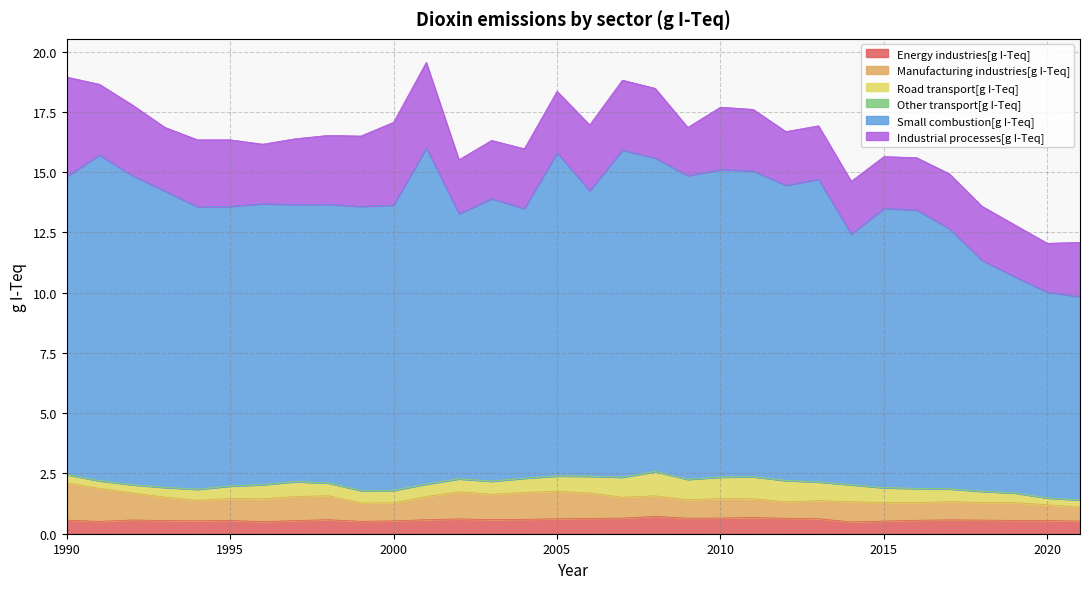

What are all the series names shown in the legend?

Energy industries[g I-Teq], Manufacturing industries[g I-Teq], Road transport[g I-Teq], Other transport[g I-Teq], Small combustion[g I-Teq], Industrial processes[g I-Teq]